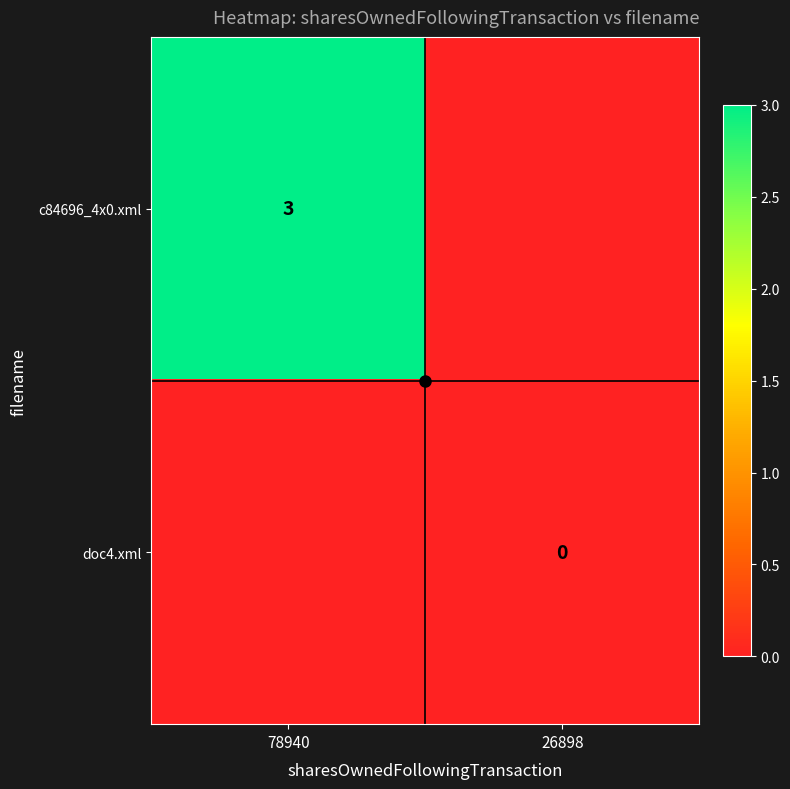

The c84696_4x0.xml series shows 2 at 78940. True or false?

False